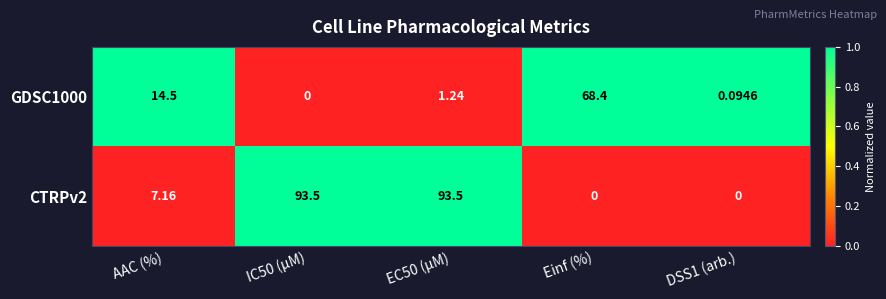

At which label does GDSC1000 first exceed 1?

AAC (%)